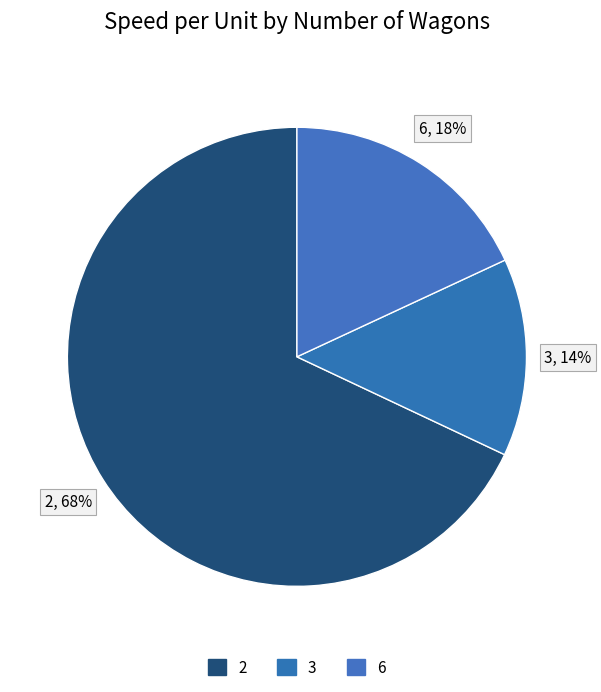

Count the number of slices in the pie.

3